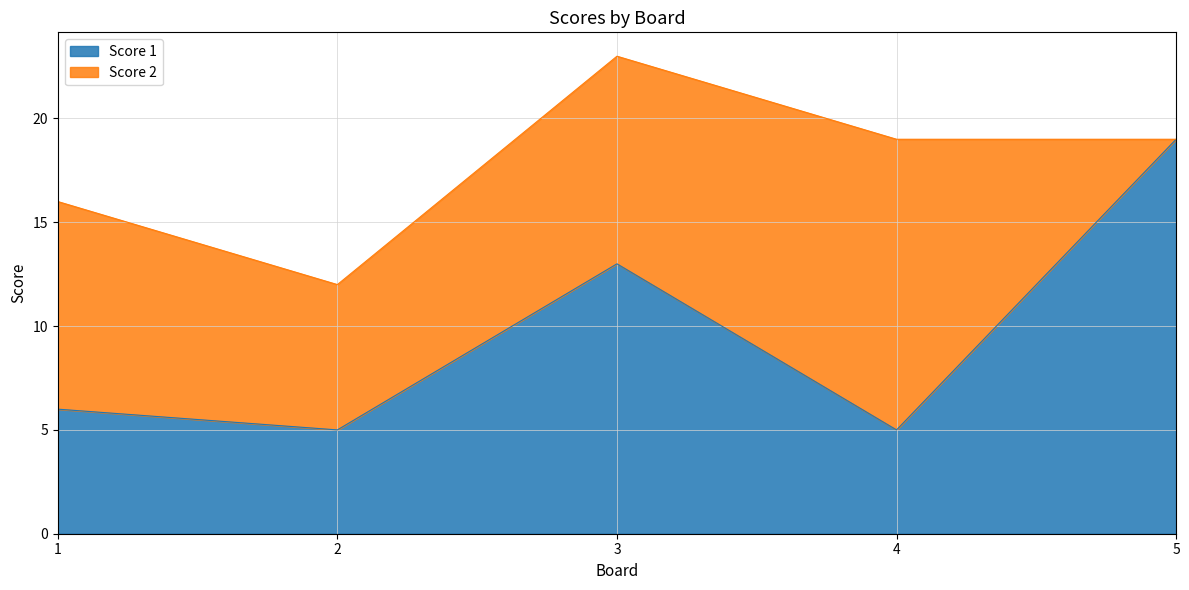

List the labels in order of value, largest first.

5, 3, 1, 2, 4